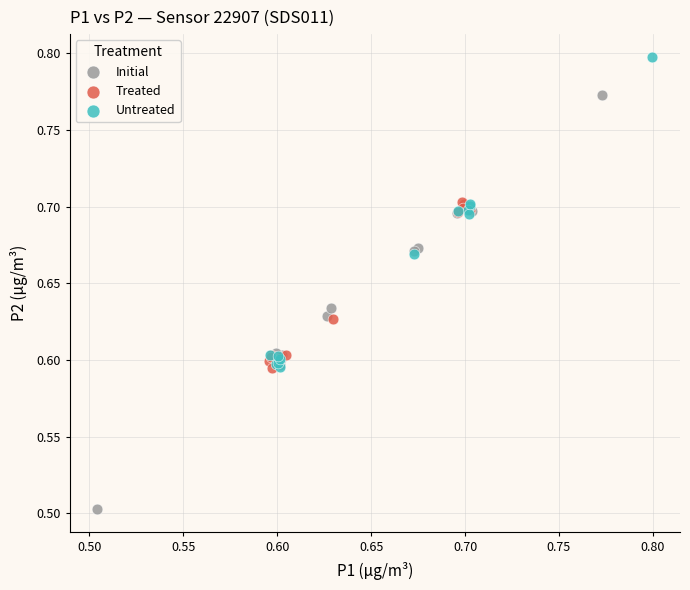

Which series has the largest Y range (max minus min)?

Initial